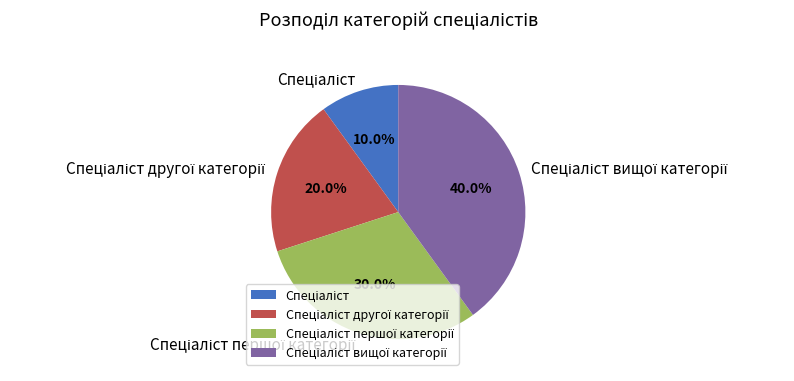

Is there any slice that represents more than half of the pie?

No